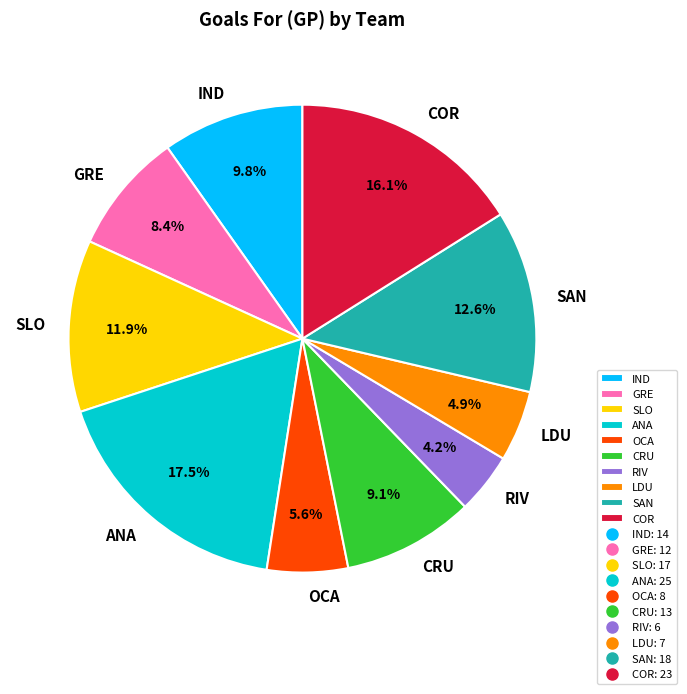

To the nearest percent, what is the combined percentage of OCA and COR?

22%